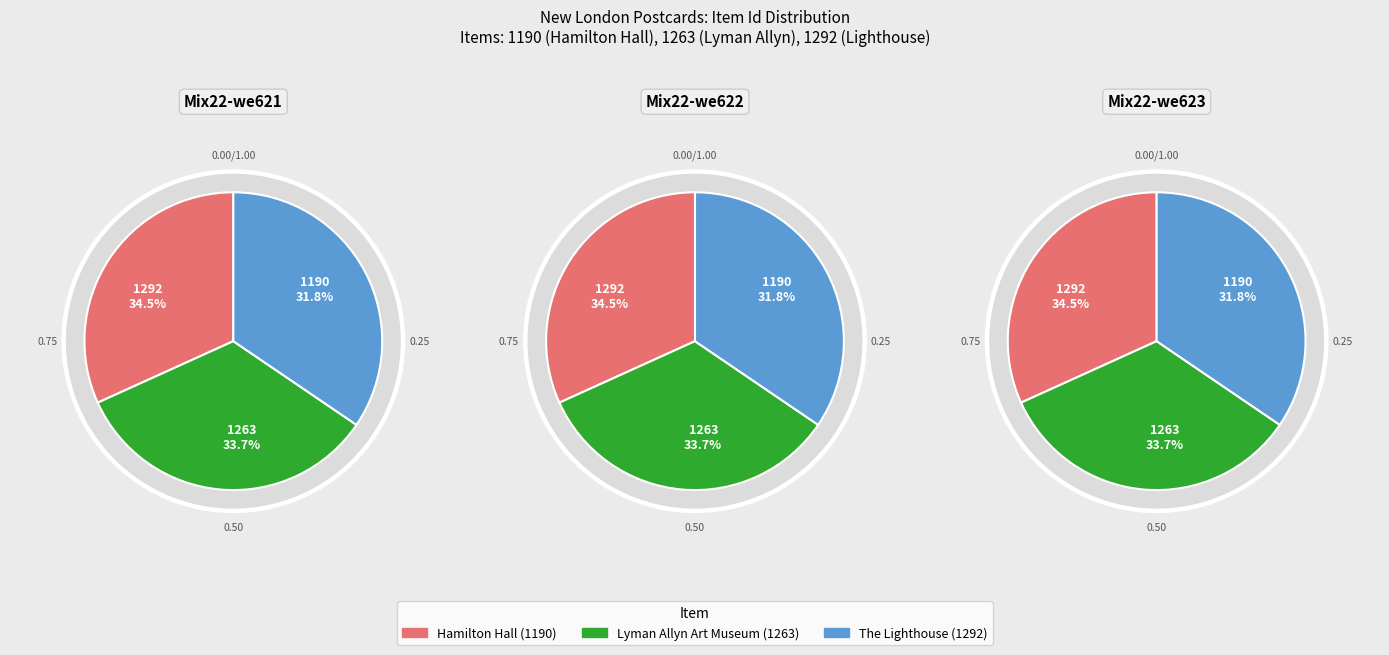

Which category has the smallest portion of the pie?

Hamilton Hall at U.S. Coast Guard College